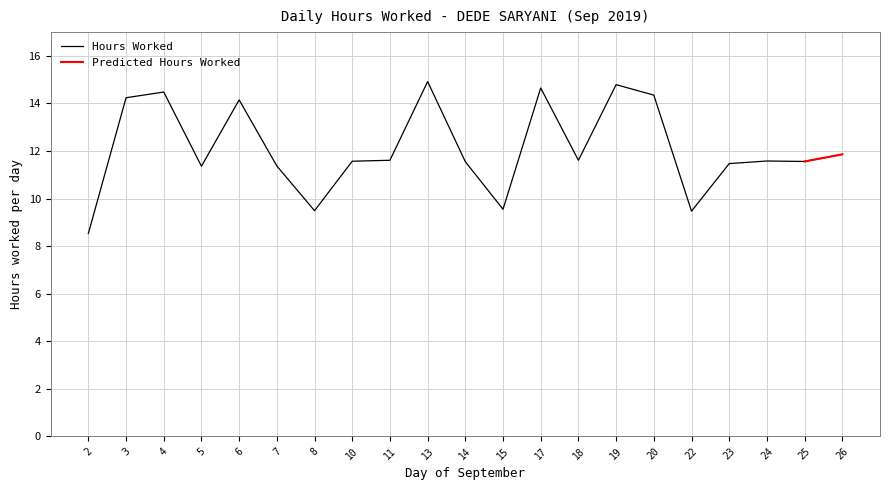

Where does the data first go above 11?

3